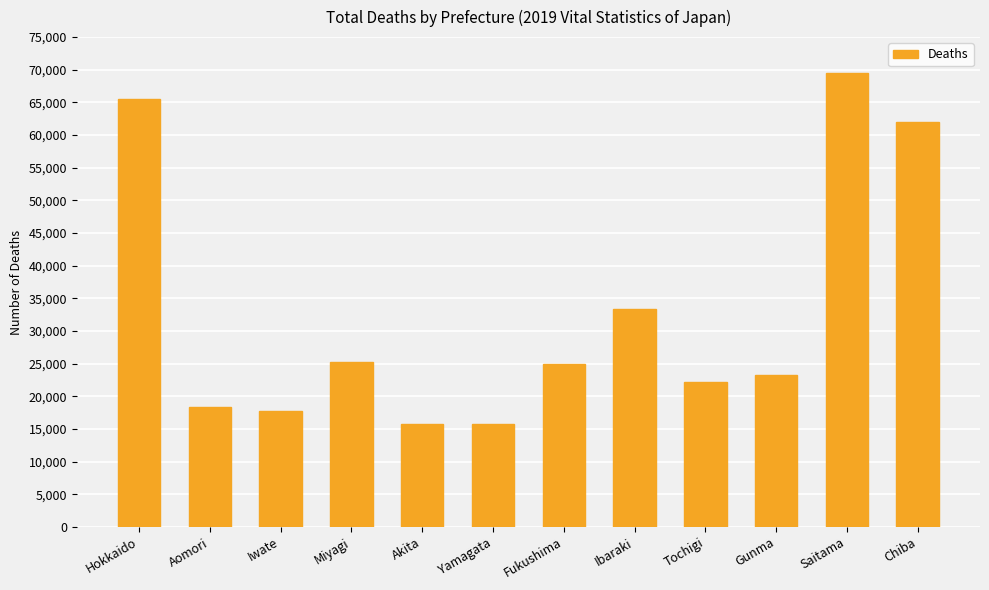

At which label is the value closest to 42628?

Ibaraki